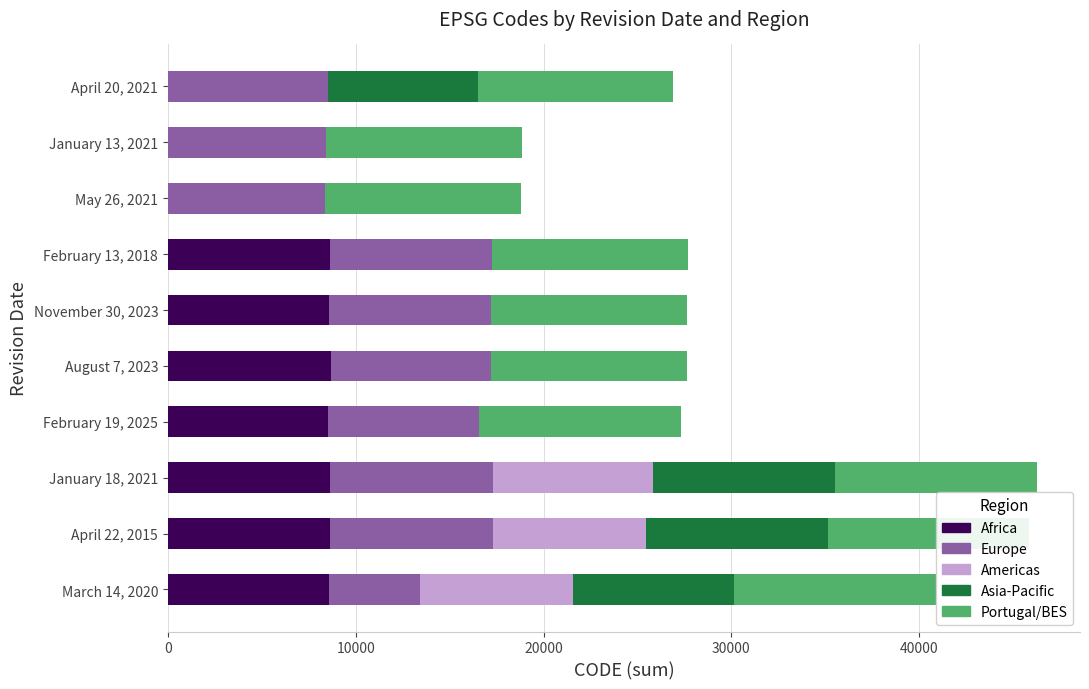

Count the number of categories in the chart.

10